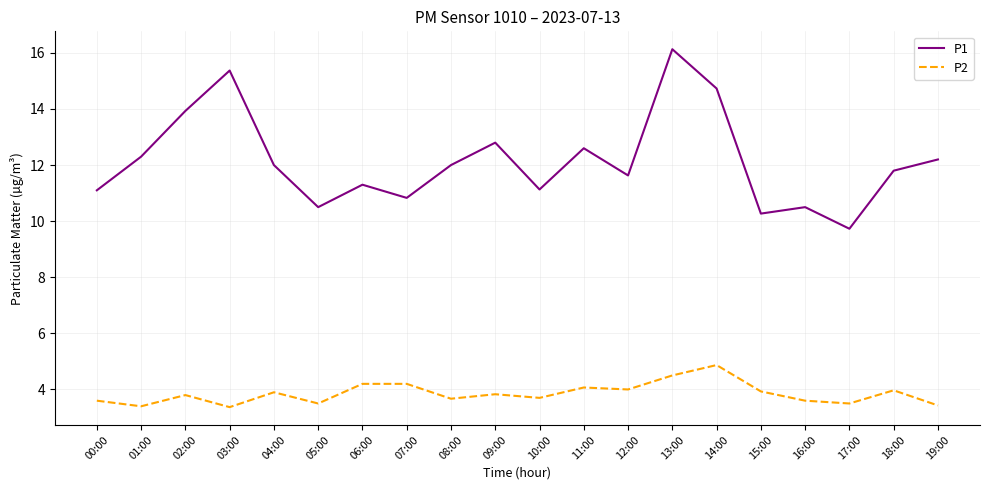

How many lines are shown in the chart?

2